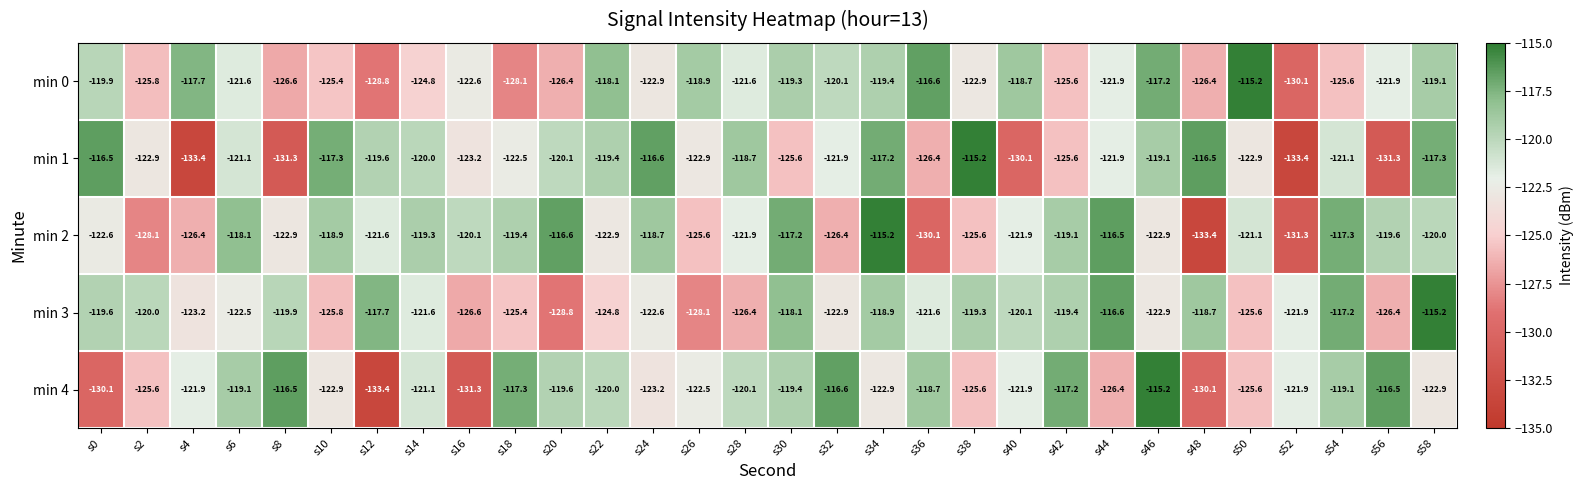

Where does the min 0 series first go above -121?

s0